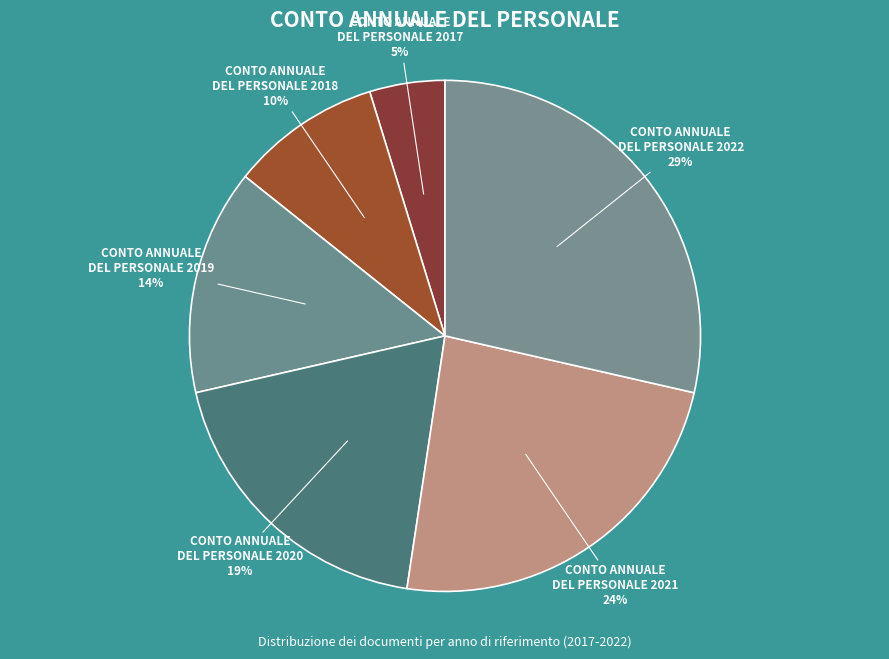

Combined, do CONTO ANNUALE DEL PERSONALE 2019 and CONTO ANNUALE DEL PERSONALE 2017 account for over 50%?

No